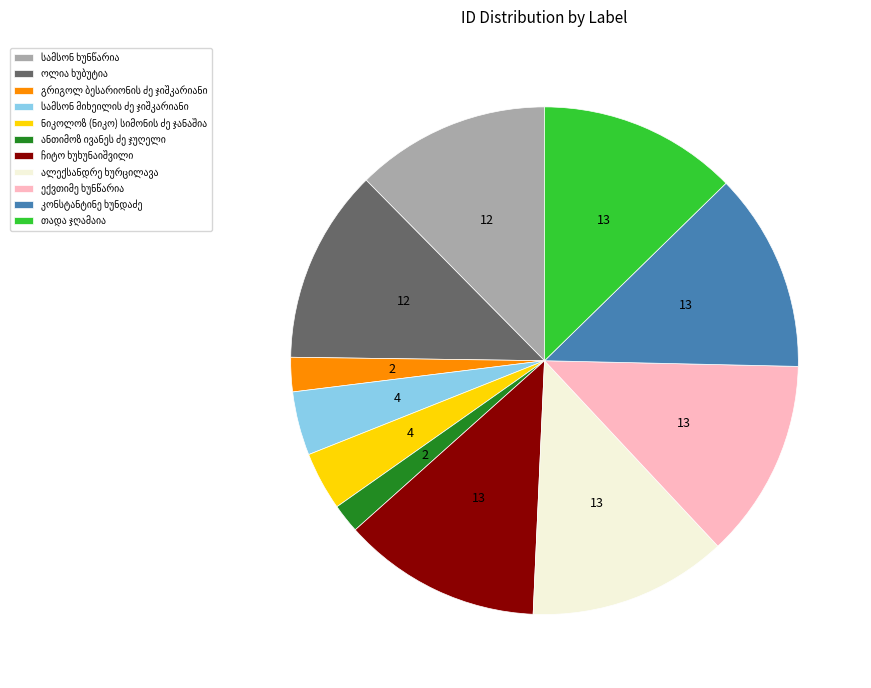

Is there any slice that represents more than half of the pie?

No